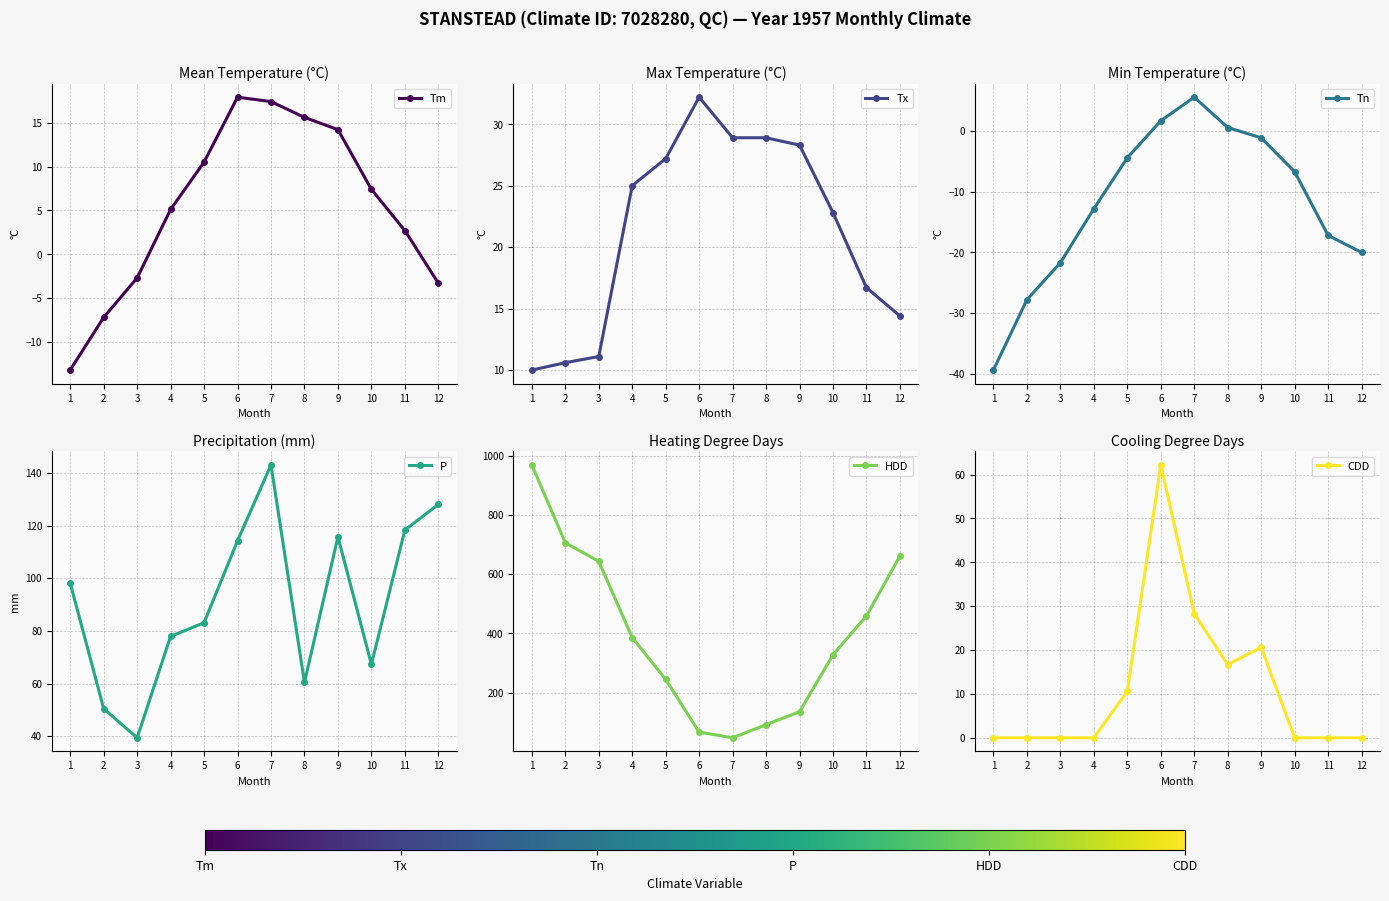

What is the highest value of the Tn series?

5.6